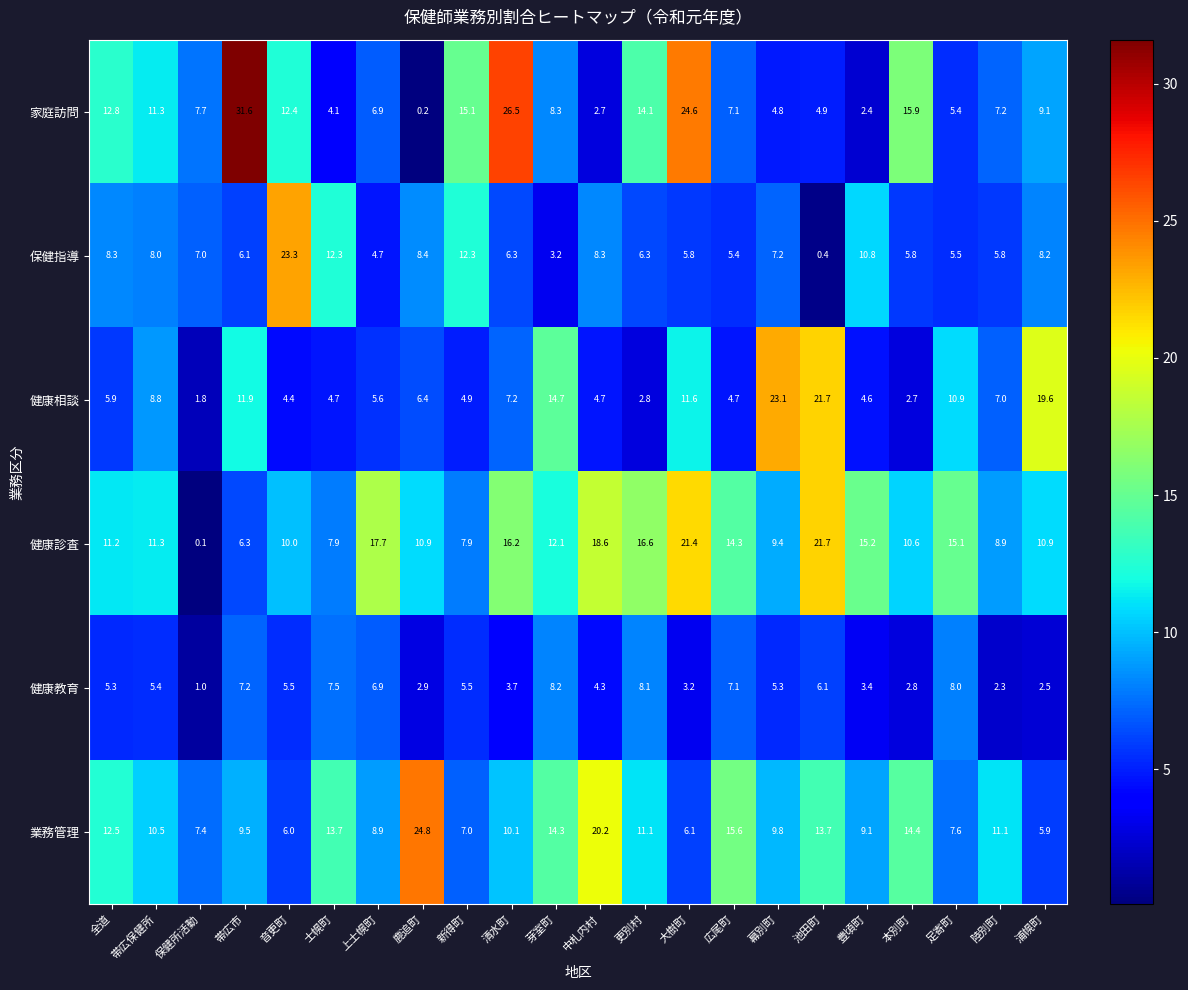

List the series in order of their peak value, lowest first.

健康教育, 健康診査, 健康相談, 保健指導, 業務管理, 家庭訪問